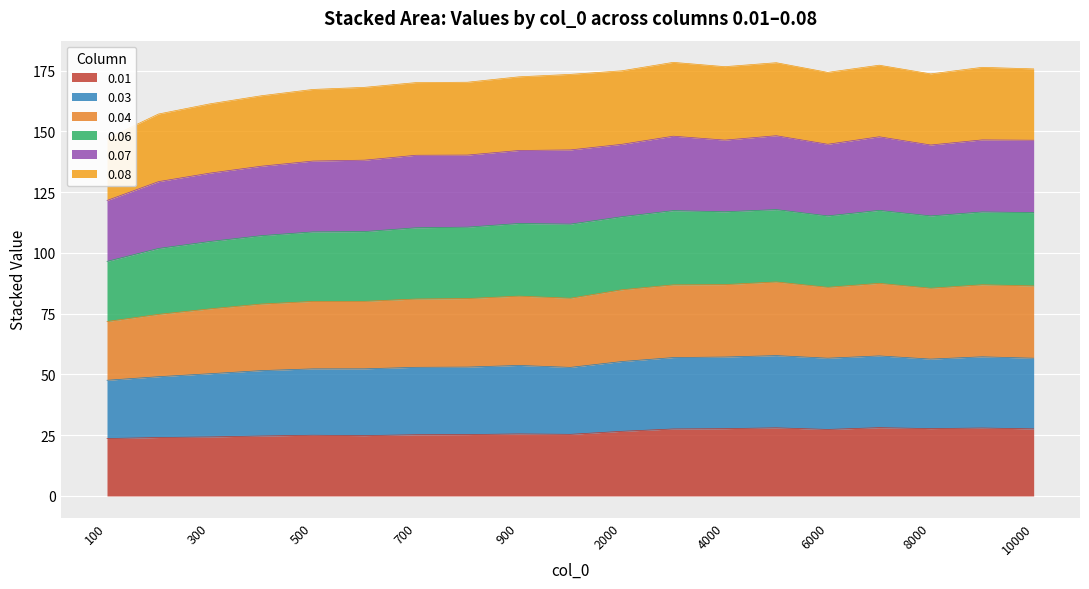

True or false: 0.01 has a value of 25.5 at 900.

True